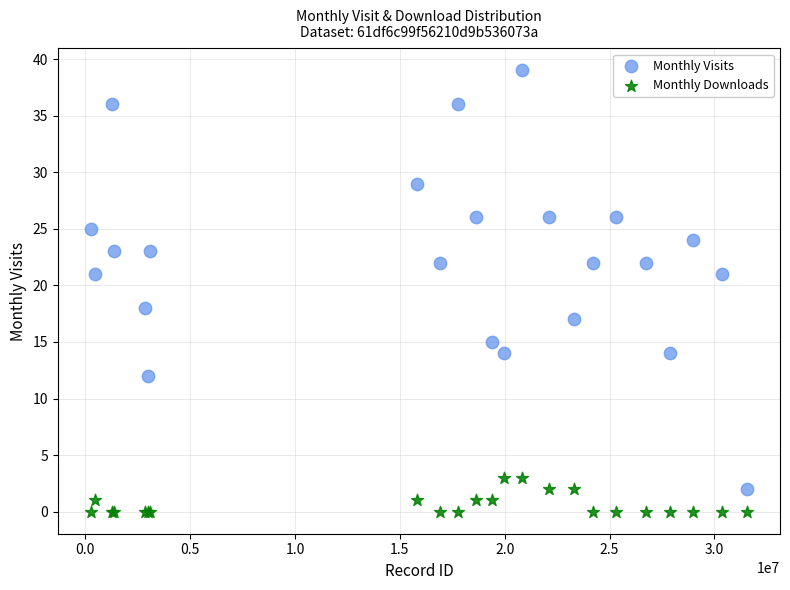

Which series contains the highest Y value?

Monthly Visits